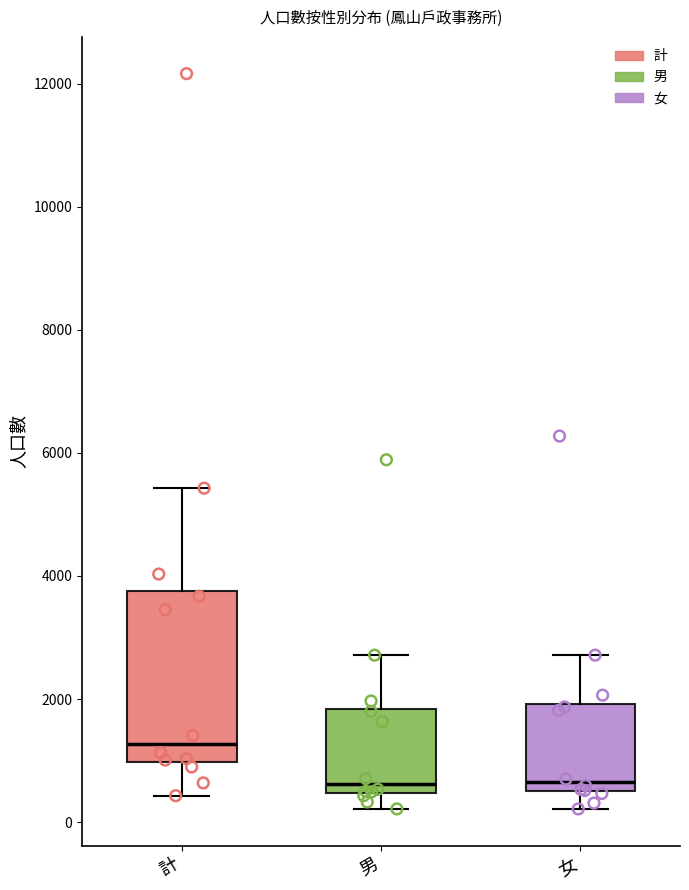

Which box is the tallest, from its lower edge to its upper edge?

計